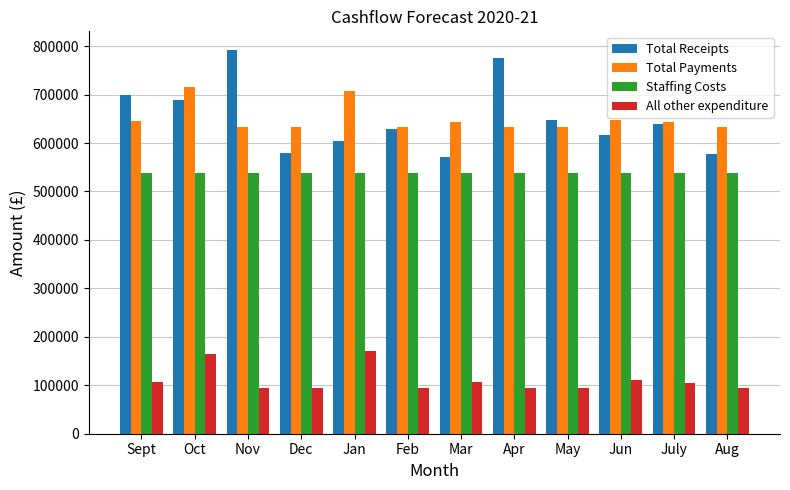

Are the bars horizontal?

No